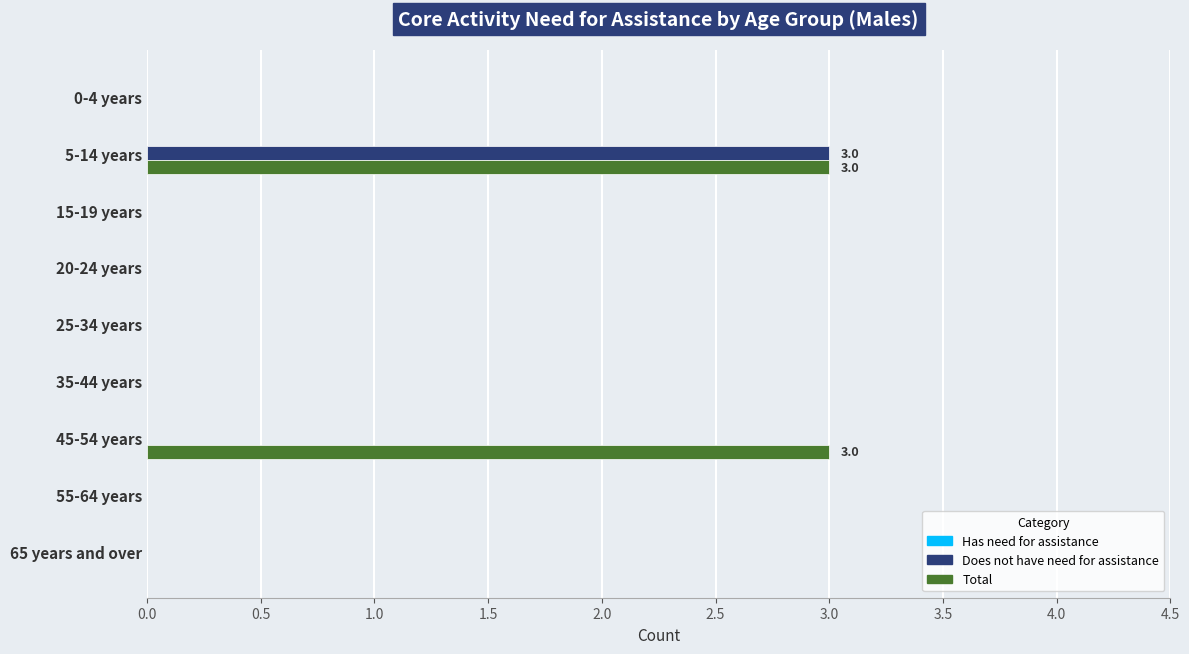

Between 25-34 years and 45-54 years, which series saw the biggest shift?

Total